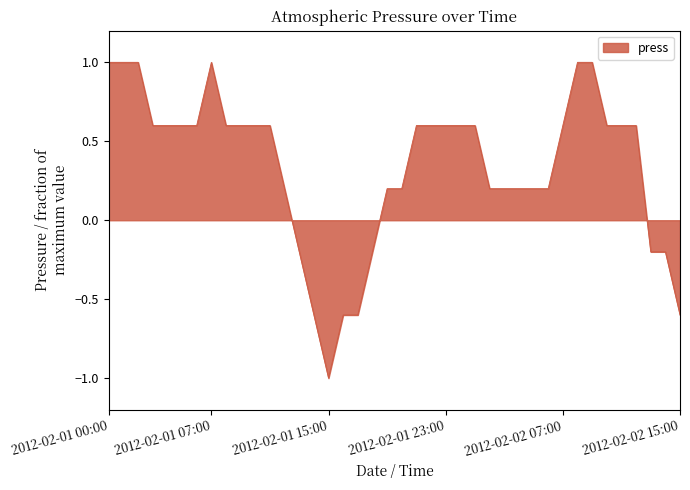

What is the greatest value displayed?

1.0